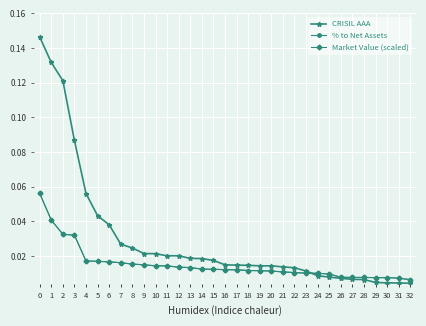

Is this an area chart (filled region under the line)?

No